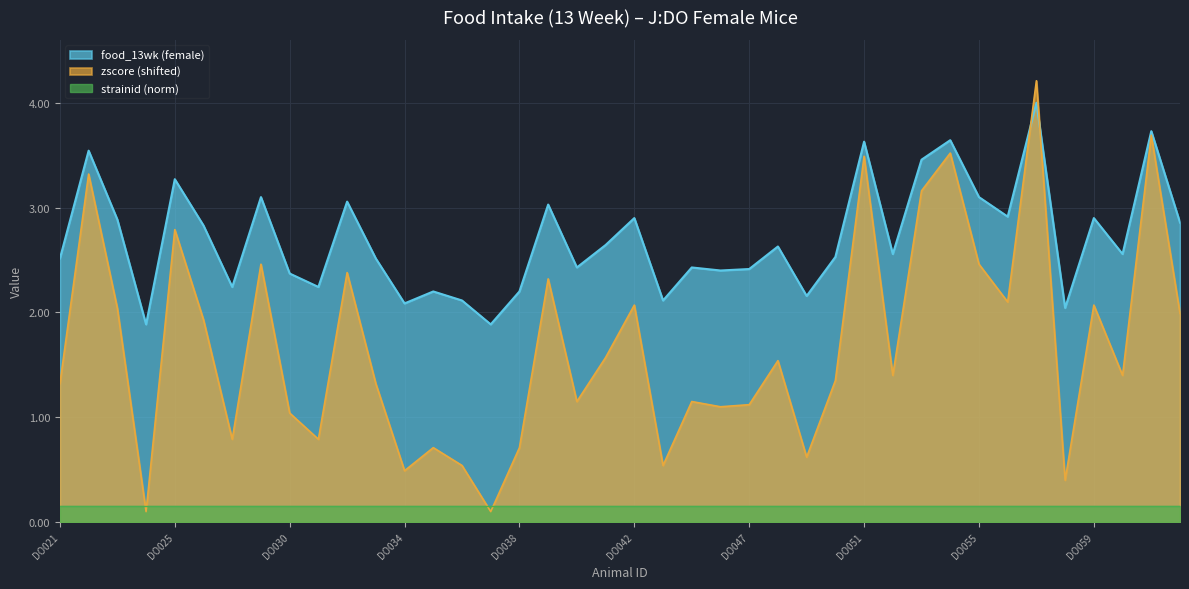

True or false: zscore has a value of 1.4 at DO031.

False